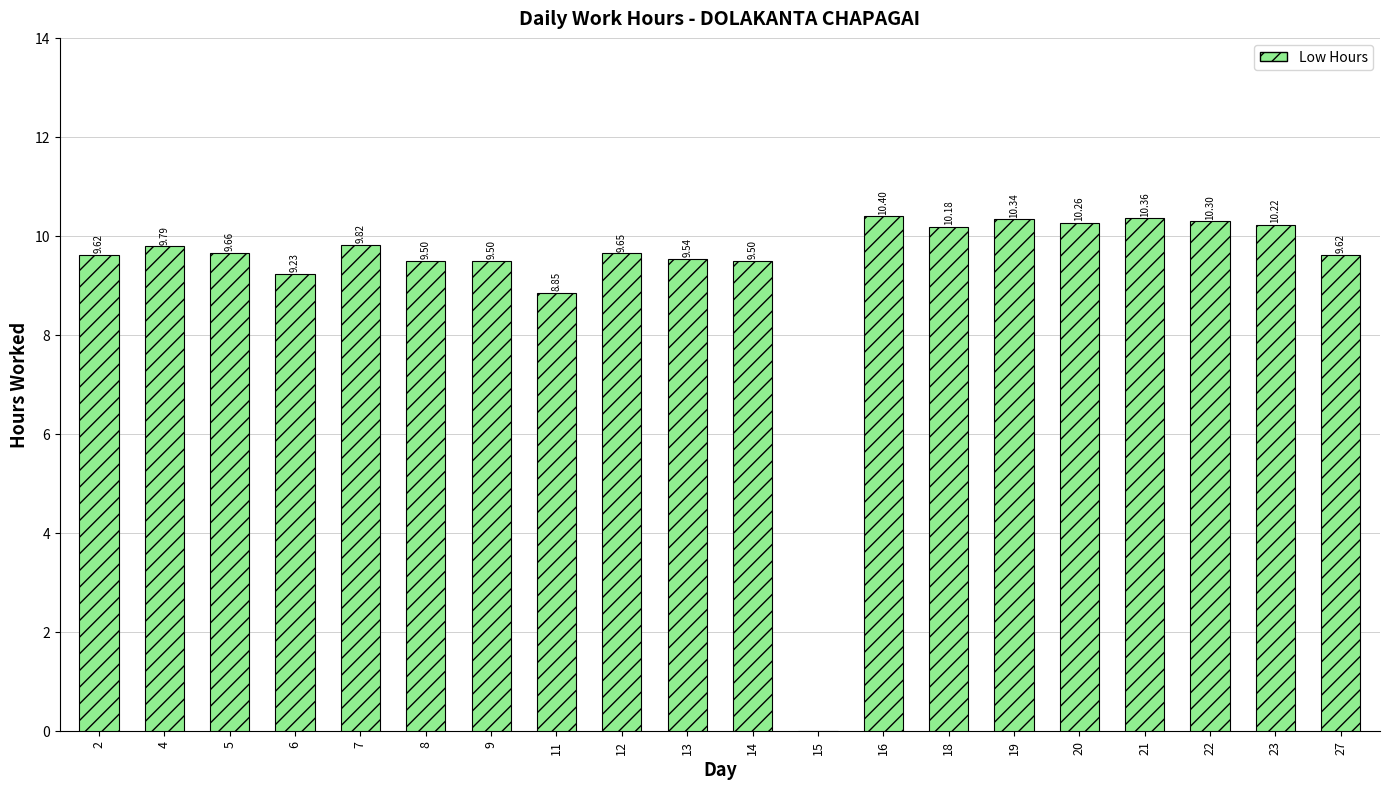

How many values exceed 9?

18